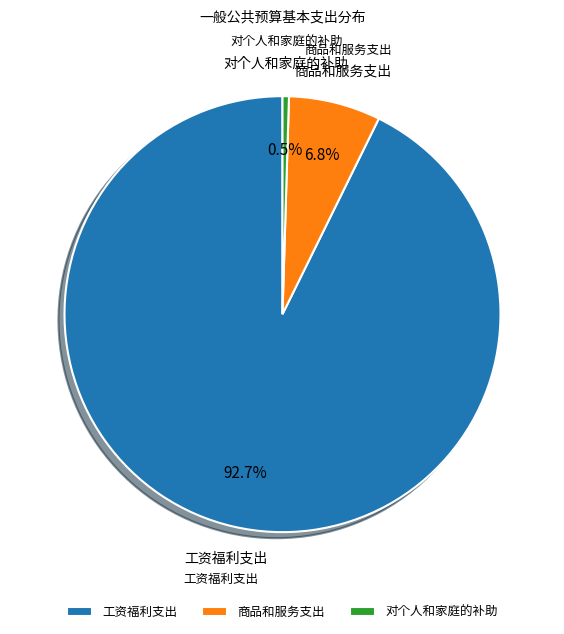

Rank the categories by value from highest to lowest.

工资福利支出, 商品和服务支出, 对个人和家庭的补助